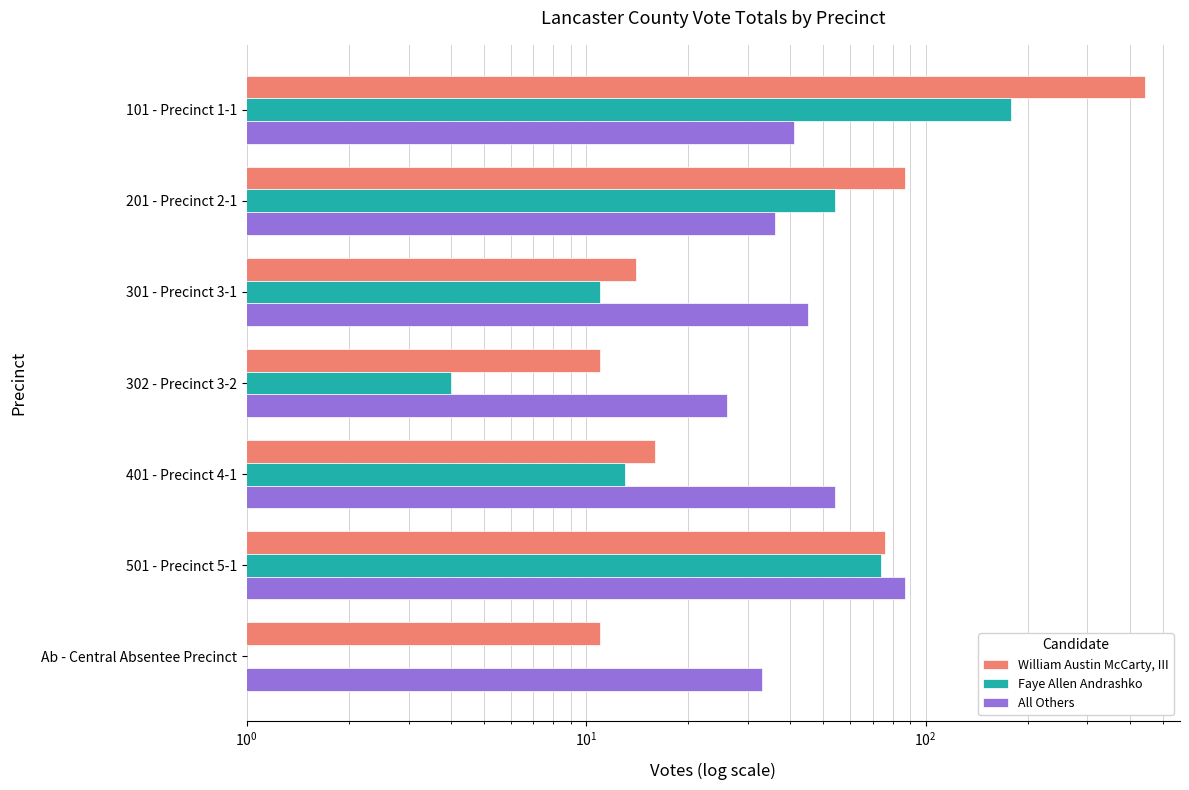

What is the value of the All Others bar at the 1st from the left?

41